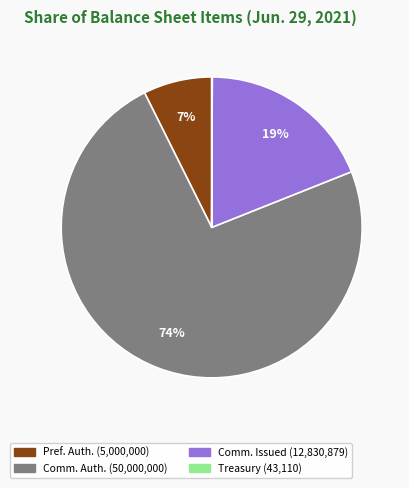

To the nearest percent, what is the difference between the largest and smallest slice percentages?

74%